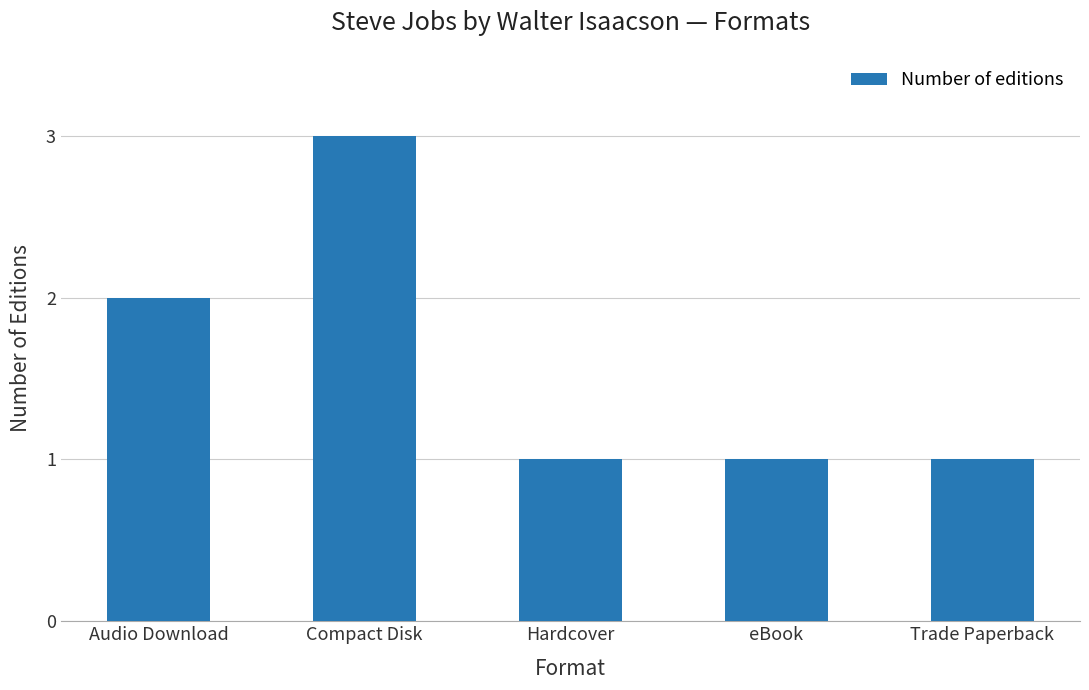

What is the label of the 4th bar from the left?

eBook